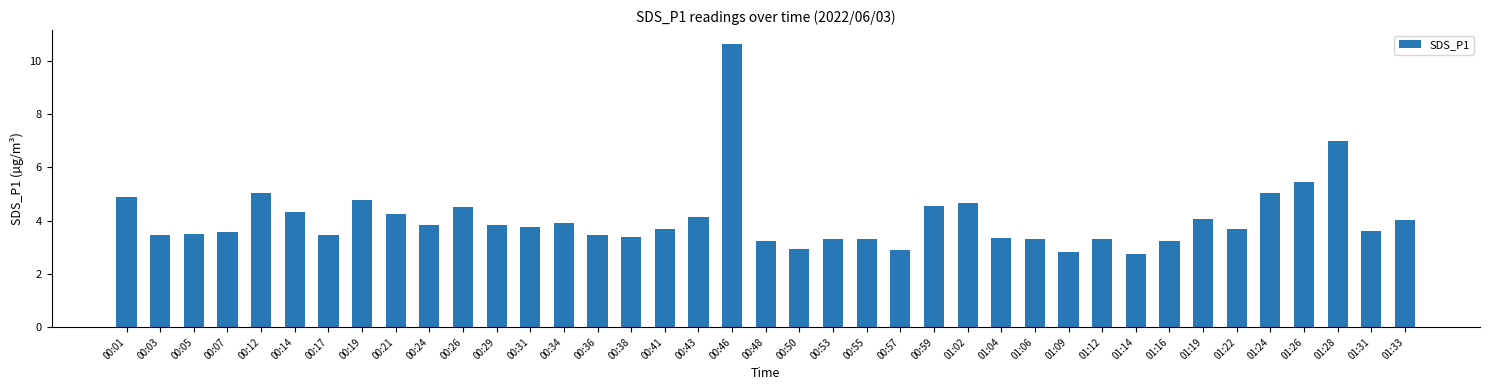

The value at 00:57 is 2.9. True or false?

True